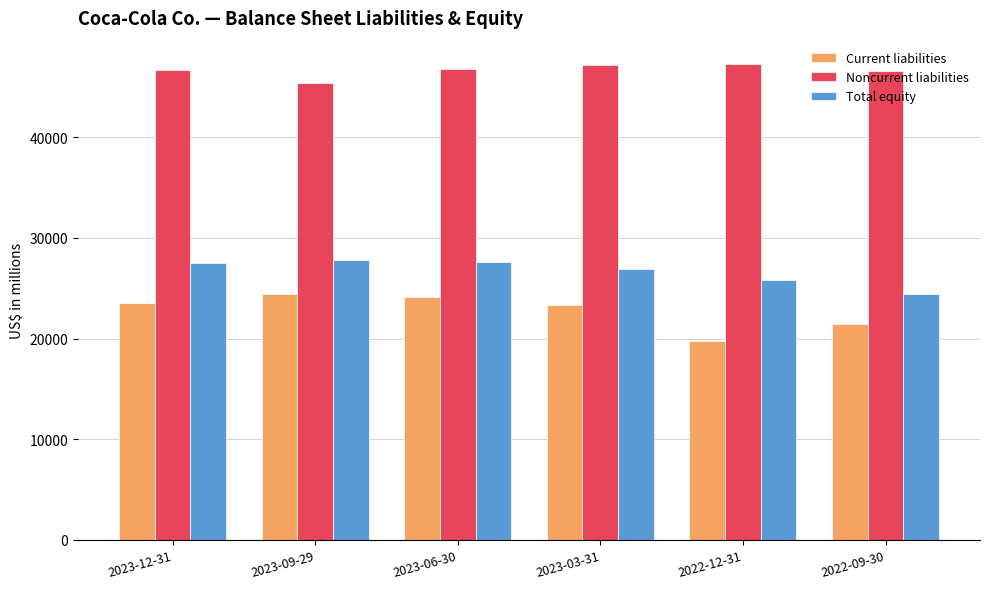

What are all the series names shown in the legend?

Current liabilities, Noncurrent liabilities, Total equity